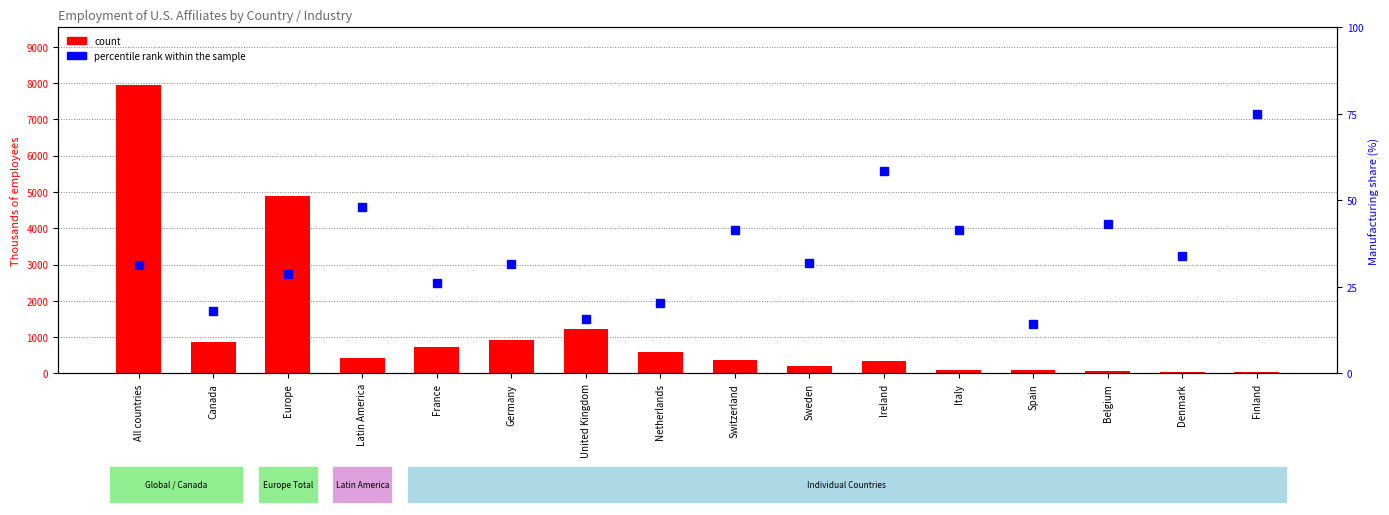

Rank the categories by count value from highest to lowest.

All countries, Europe, United Kingdom, Germany, Canada, France, Netherlands, Latin America, Switzerland, Ireland, Sweden, Italy, Spain, Belgium, Denmark, Finland